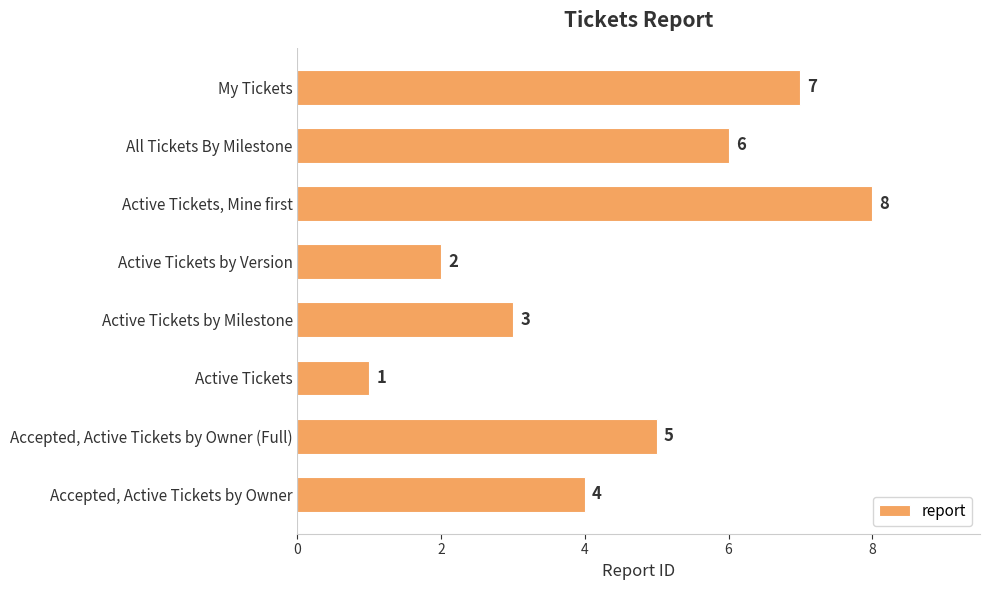

Count the values in the range 3 to 7.

5